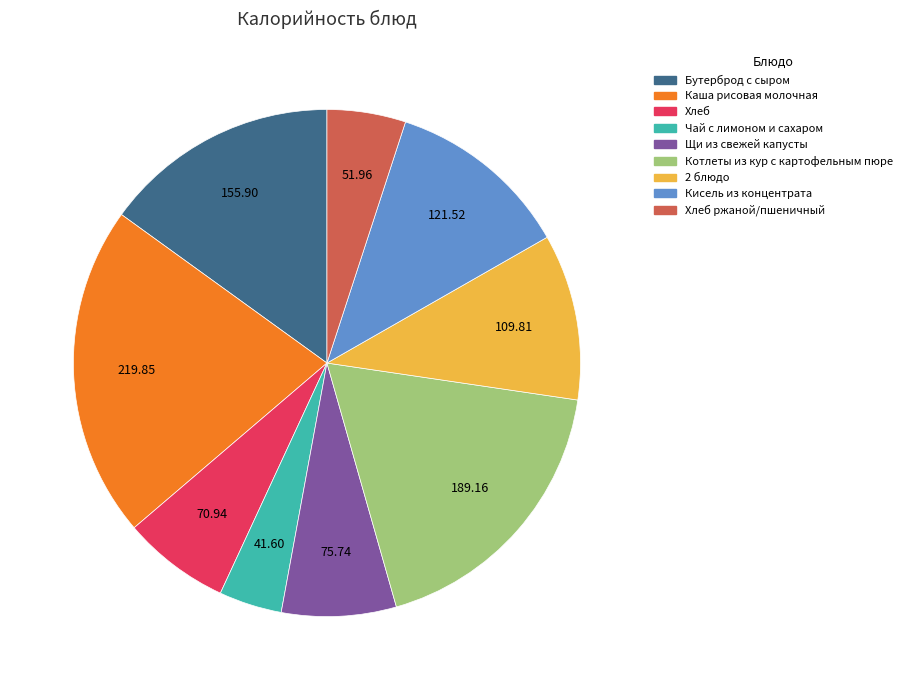

Does any single category account for the majority?

No